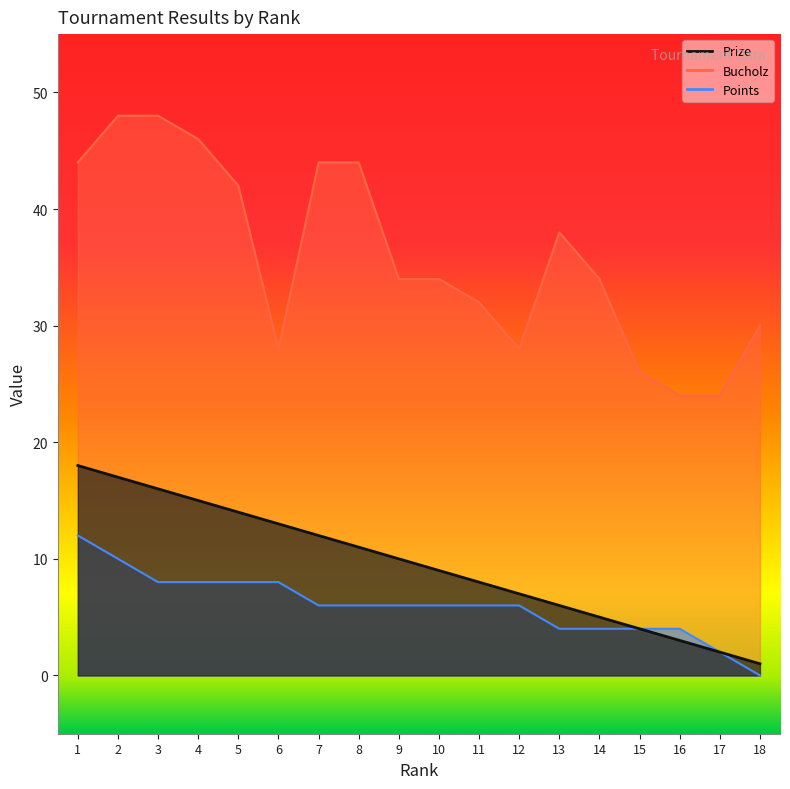

Read the Prize value at 9, to the nearest 10.

10